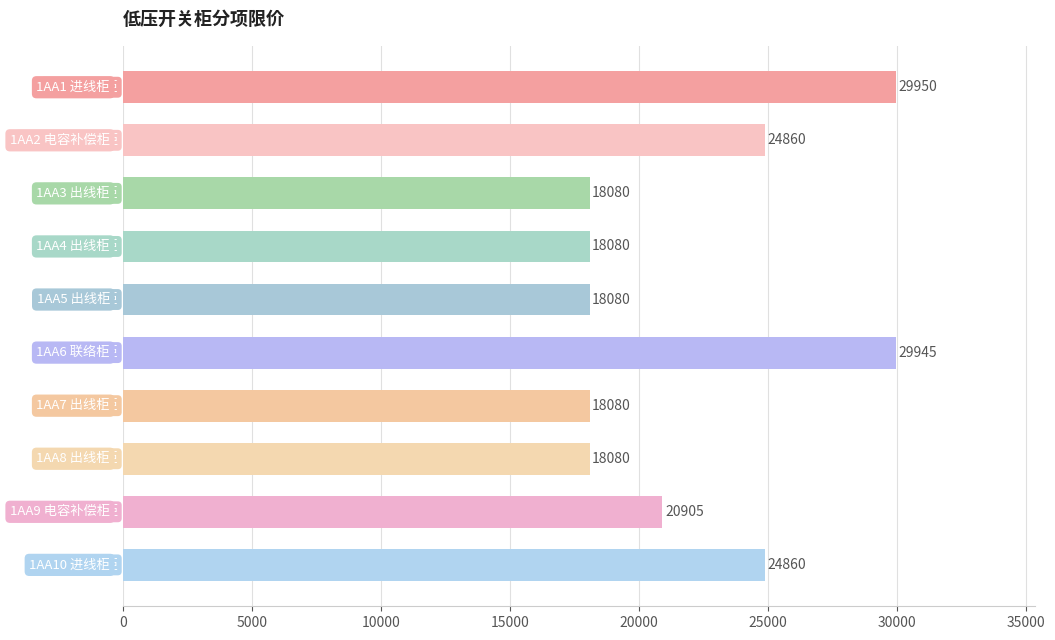

What is the difference between the maximum and minimum values?

11870